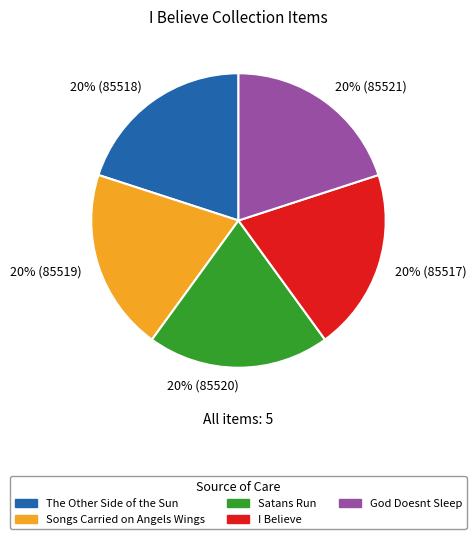

True or false: 20% (85520) accounts for 20% of the total.

True